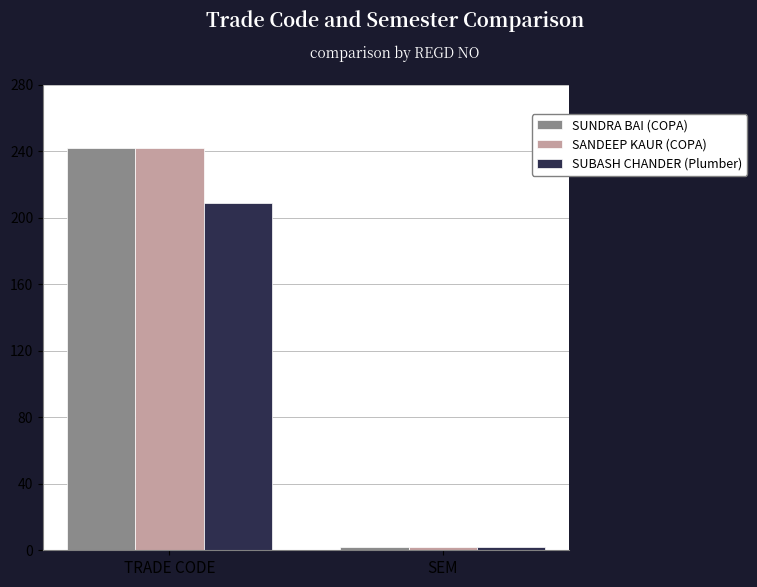

What is the minimum value shown in the chart?

2